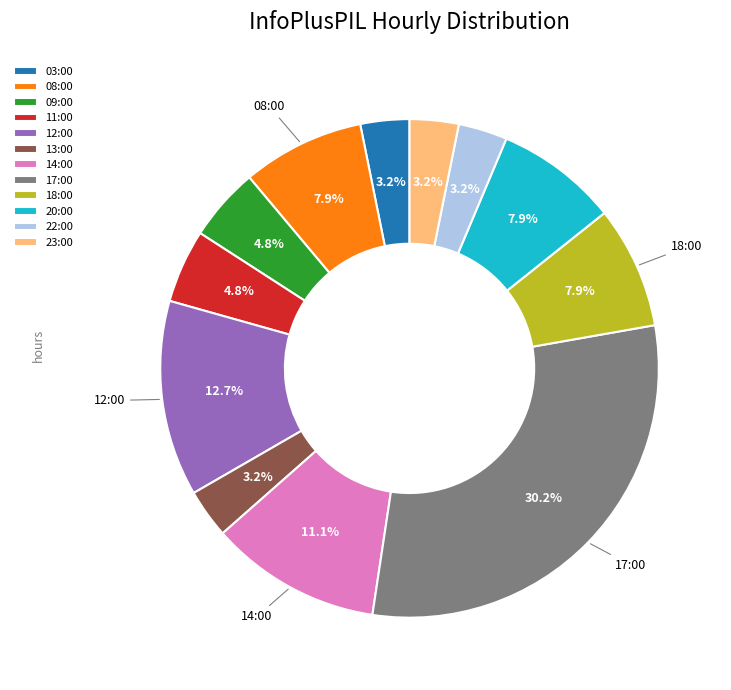

Approximately how many times larger is the value at 03:00 compared to 22:00?

1.0